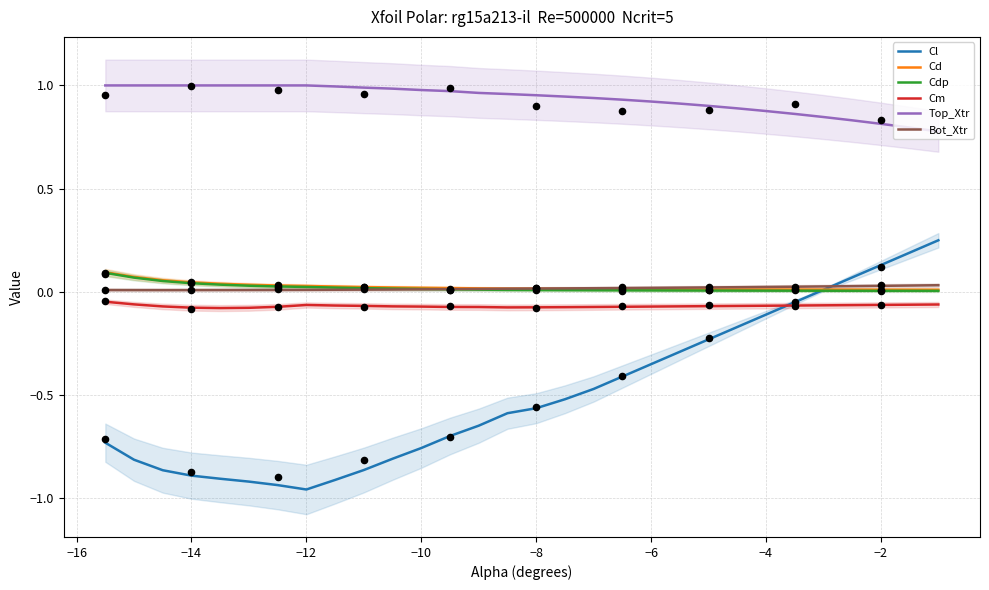

Which series has the widest spread of Y values?

Cl